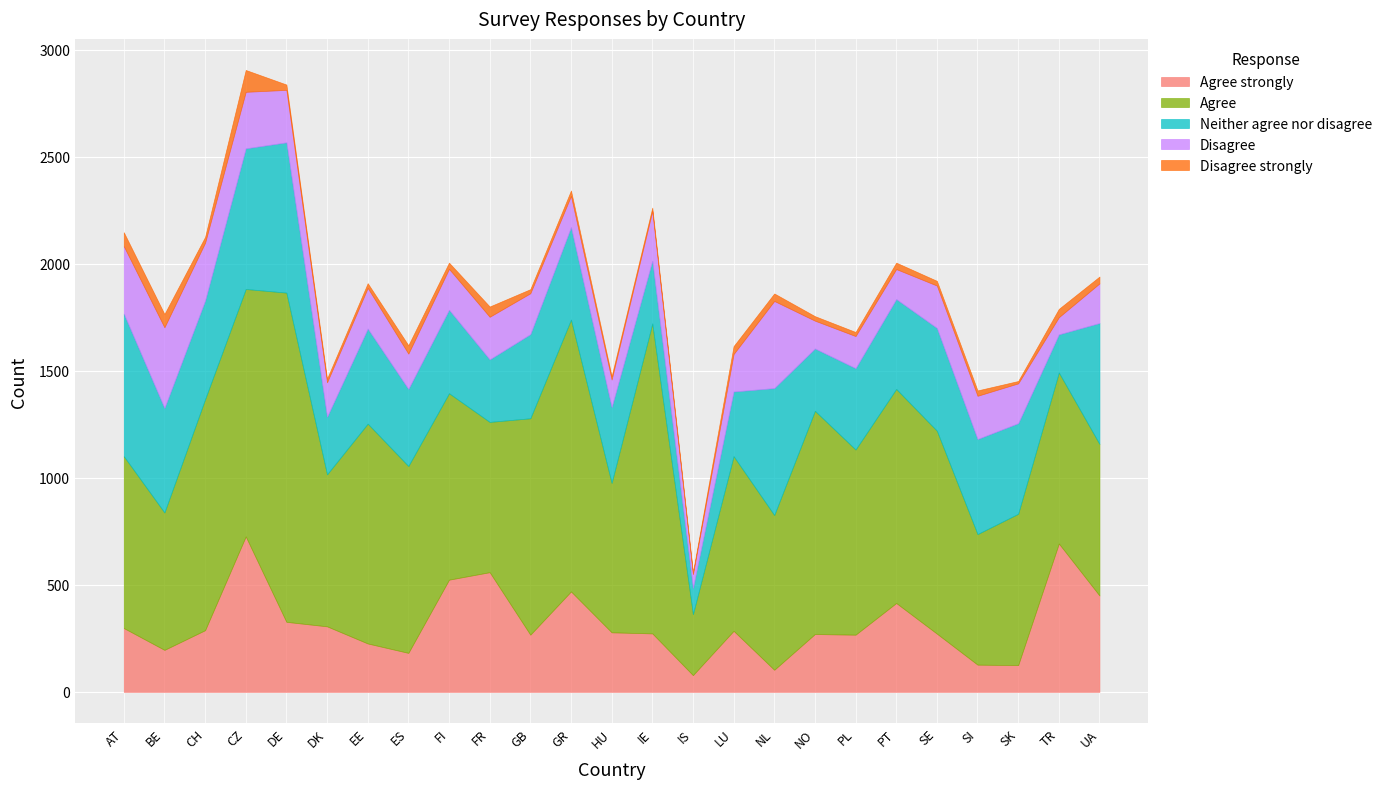

Between GB and CZ, which is larger?

CZ